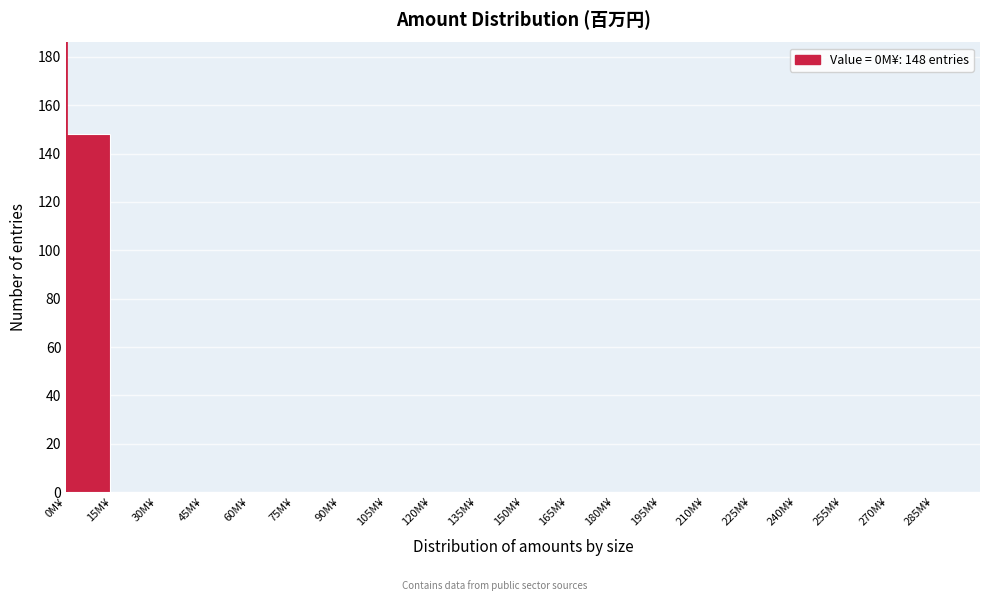

Over which range of the x-axis is the bar tallest?

0 to 15